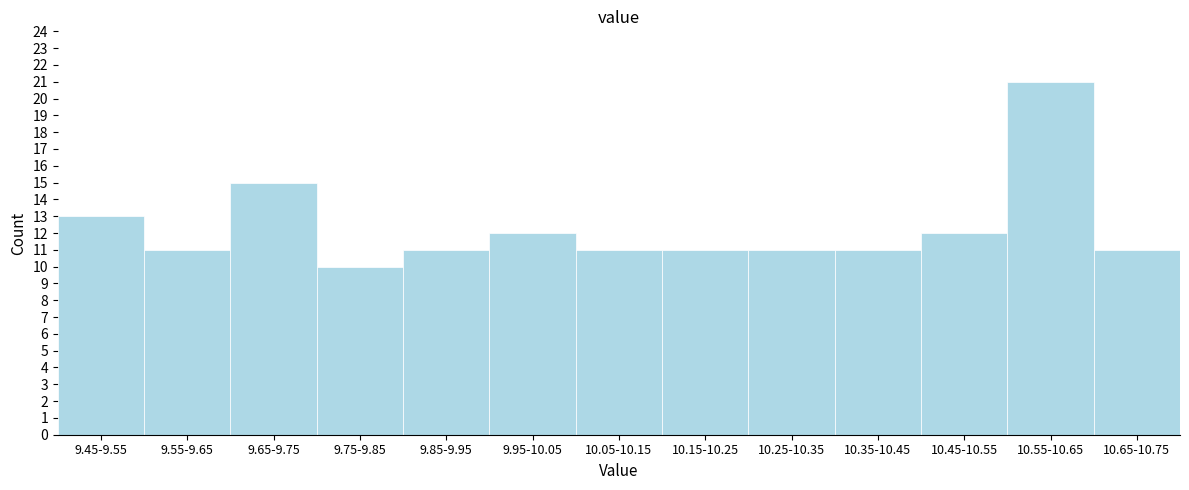

Reading left to right, extract all data points from this chart.

9.45-9.55=13	9.55-9.65=11	9.65-9.75=15	9.75-9.85=10	9.85-9.95=11	9.95-10.05=12	10.05-10.15=11	10.15-10.25=11	10.25-10.35=11	10.35-10.45=11	10.45-10.55=12	10.55-10.65=21	10.65-10.75=11